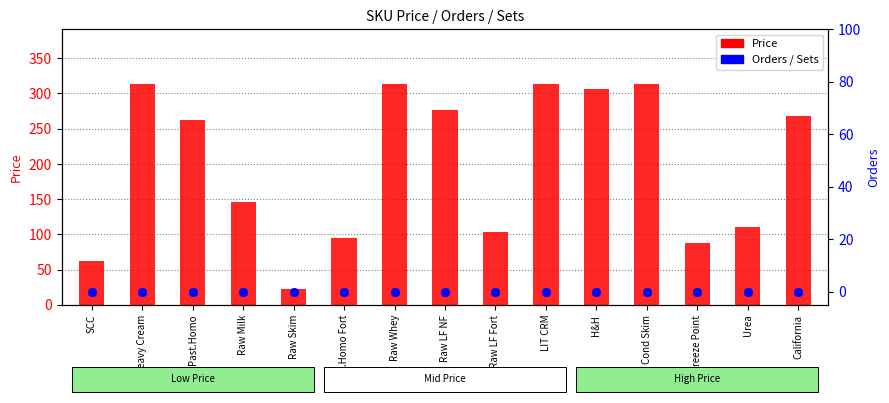

At how many categories does at least one series exceed 29?

14